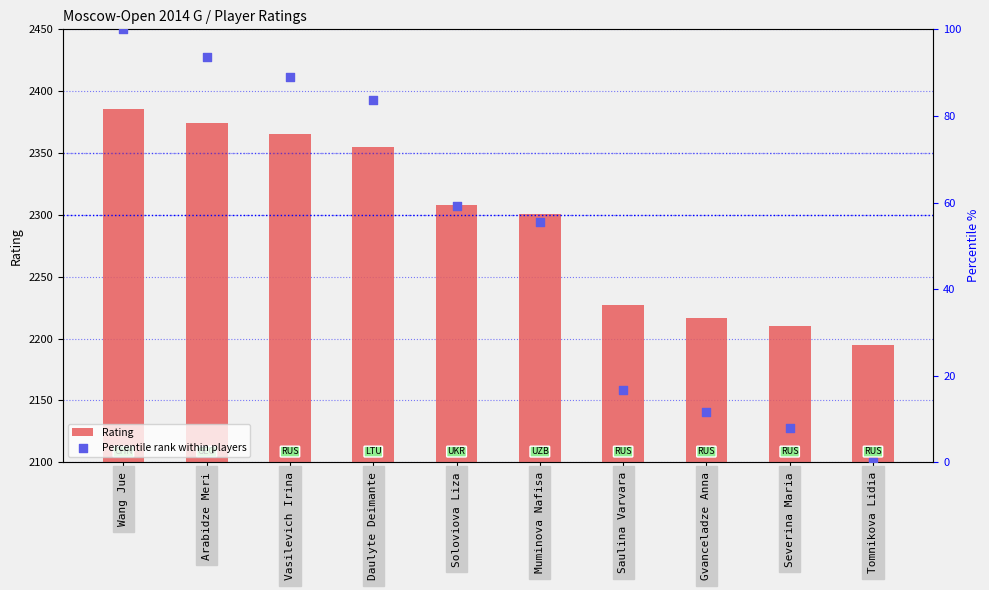

Which series has the largest Y range (max minus min)?

Rating